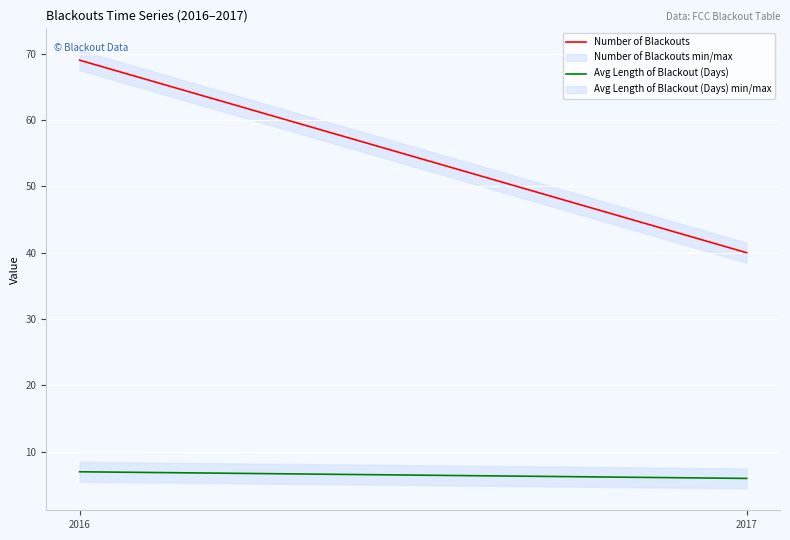

List the series in order of their peak value, highest first.

Number of Blackouts, Avg Length of Blackout (Days)